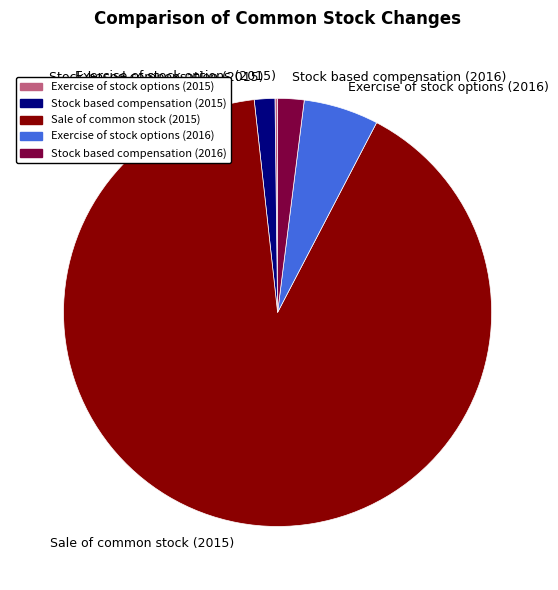

Which category has the biggest portion of the pie?

Sale of common stock (2015)